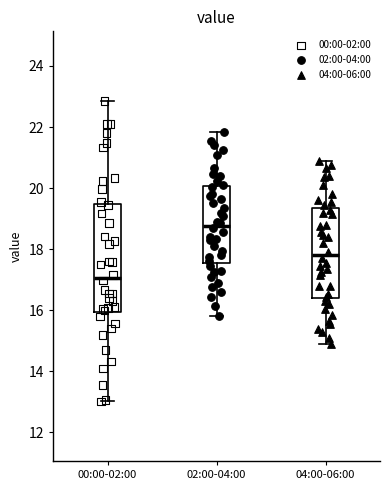

Where is the lower edge of the box for 04:00-06:00 on the y-axis? The values are not printed on the chart, so give them approximately, as read against the axis.

16.4